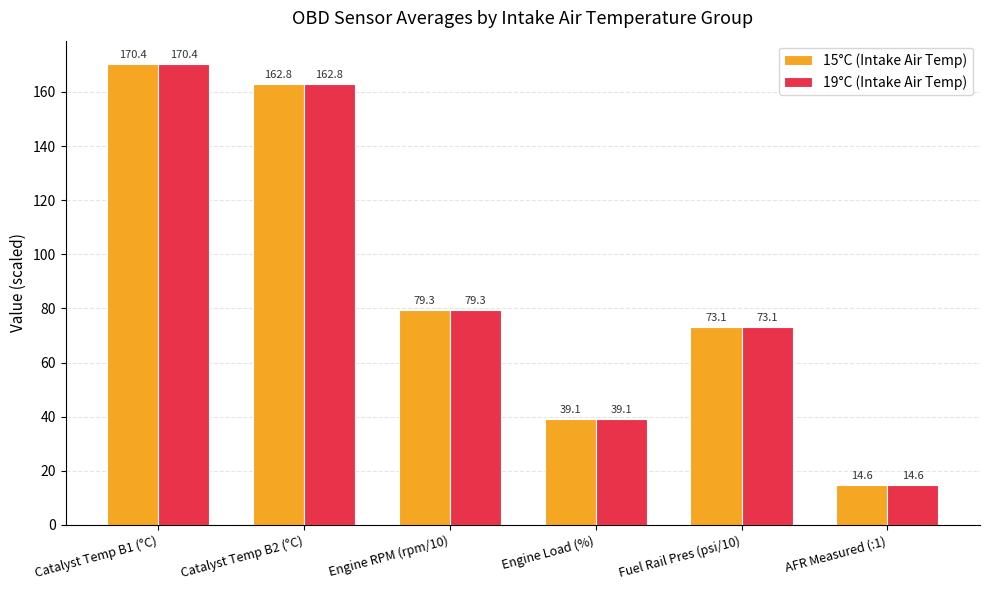

What is the approximate value of 15°C (Intake Air Temp) at Engine Load (%)?

39.1